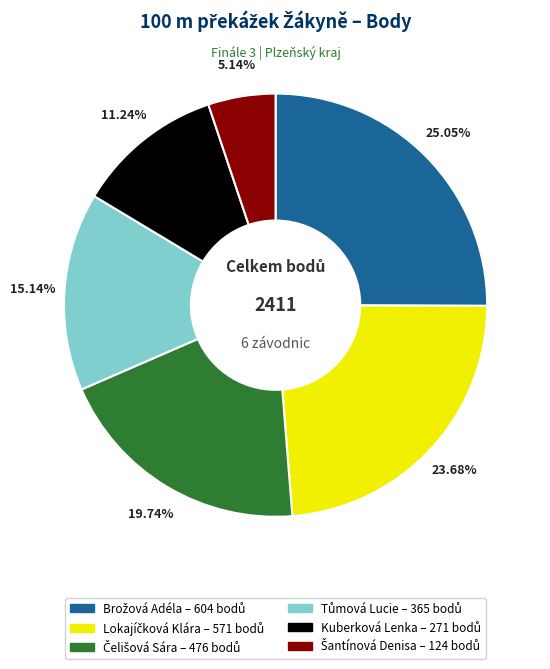

Is there a majority slice in this chart?

No